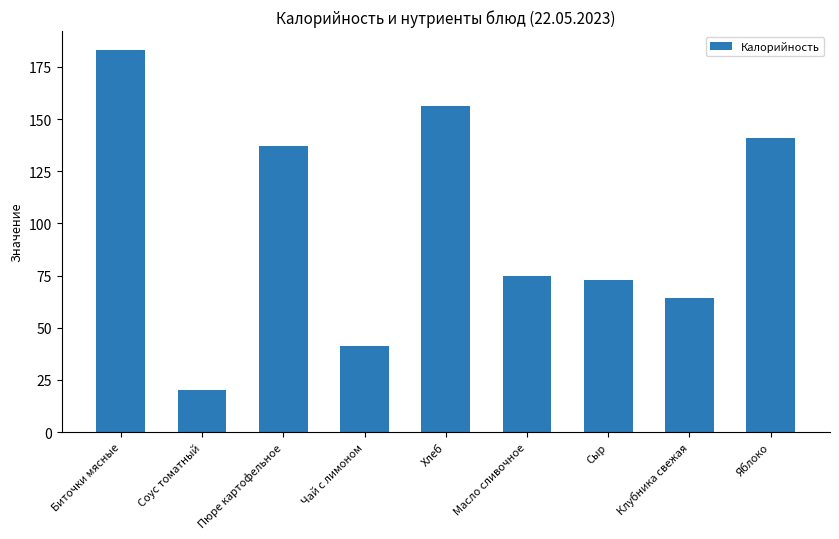

True or false: the data shows 183.0 at Биточки мясные.

True